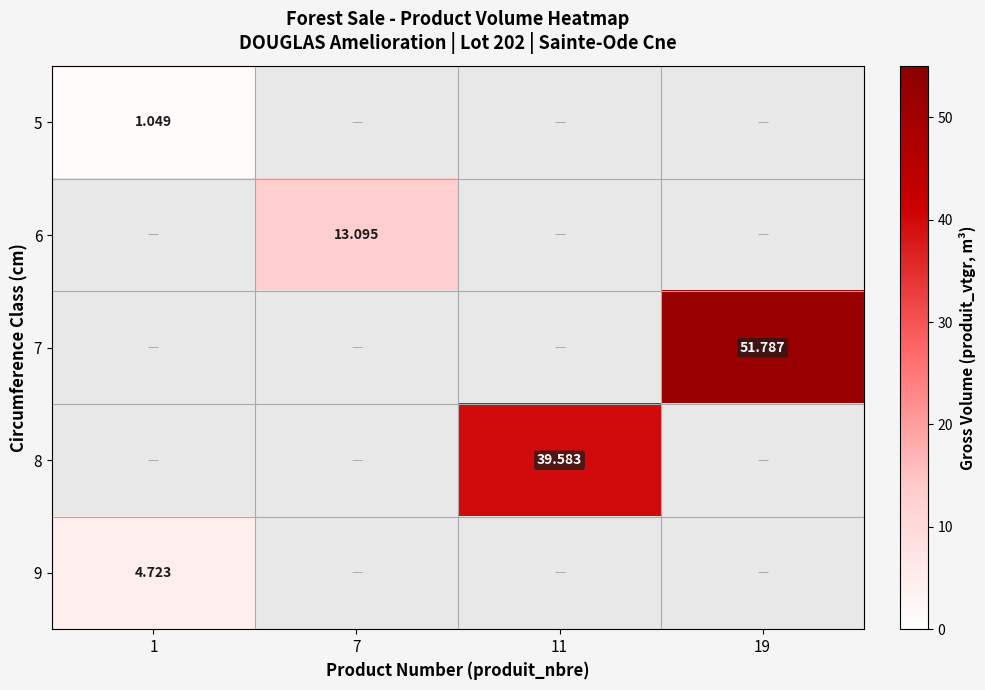

Read the 9 value at 1.

4.7